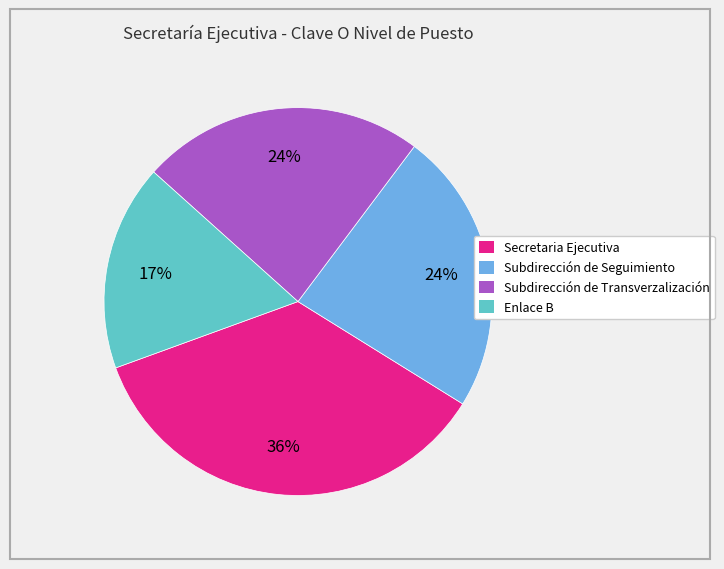

Which slice is the smallest?

Enlace B